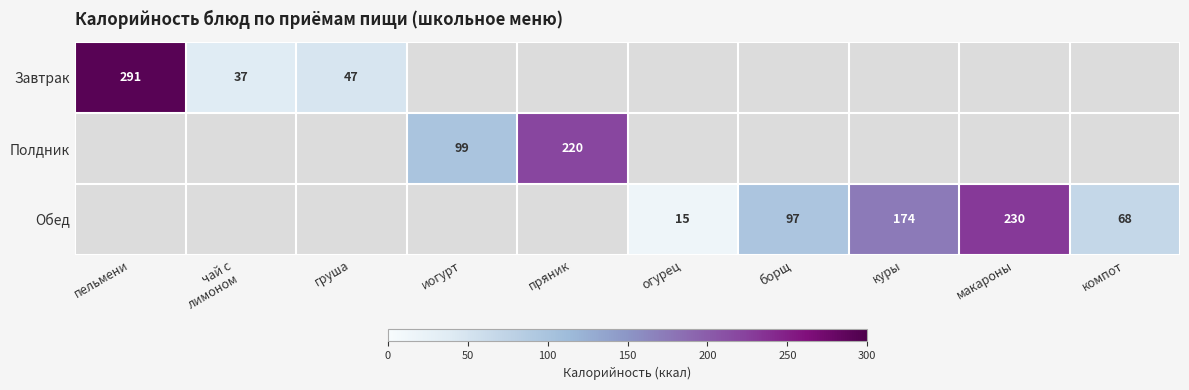

Is it true that Обед equals 91 at компот?

False